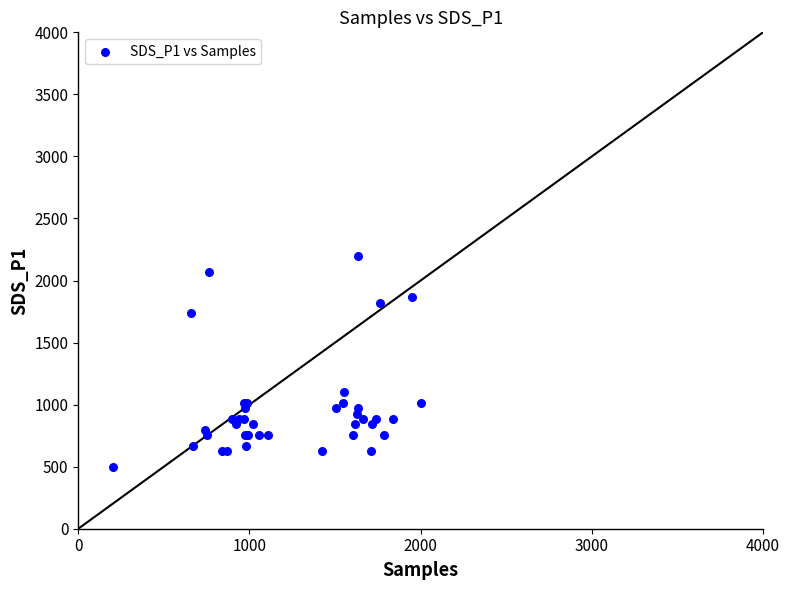

What Y value in the scatter plot is closest to 1350?

1100.8